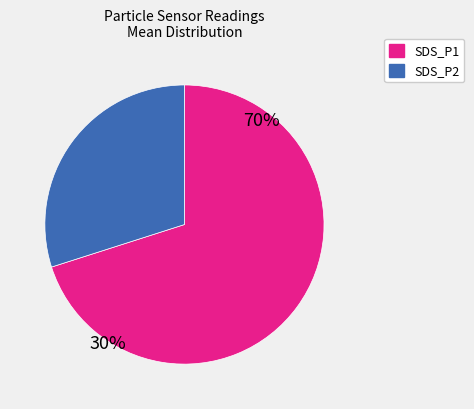

Approximately how many times larger is the value at SDS_P2 compared to SDS_P1?

0.4